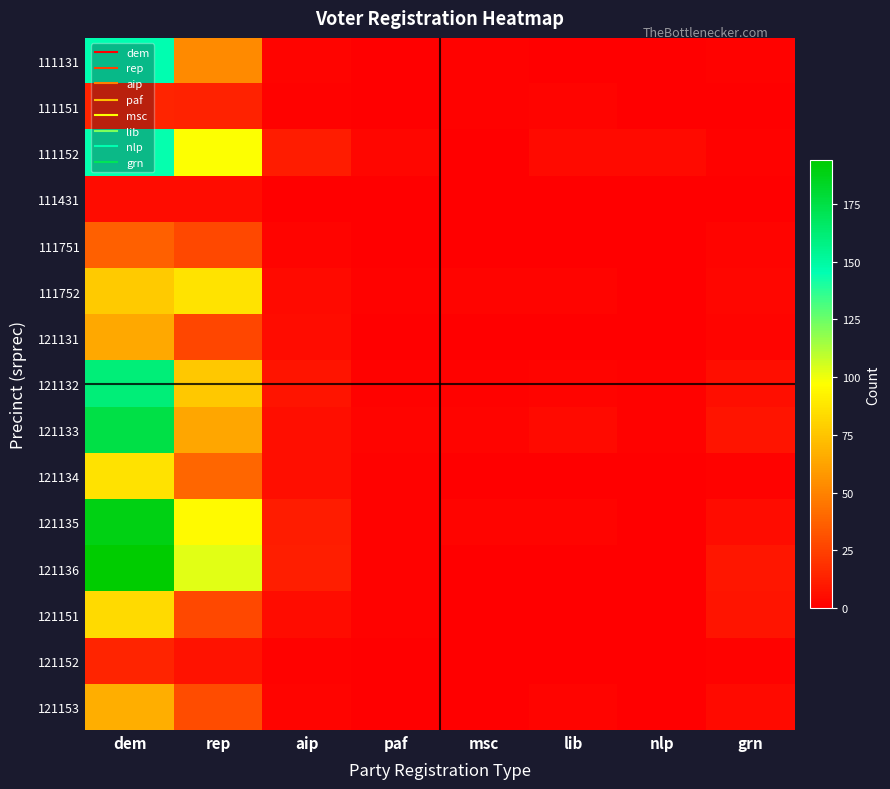

How many categories are shown in the chart?

8